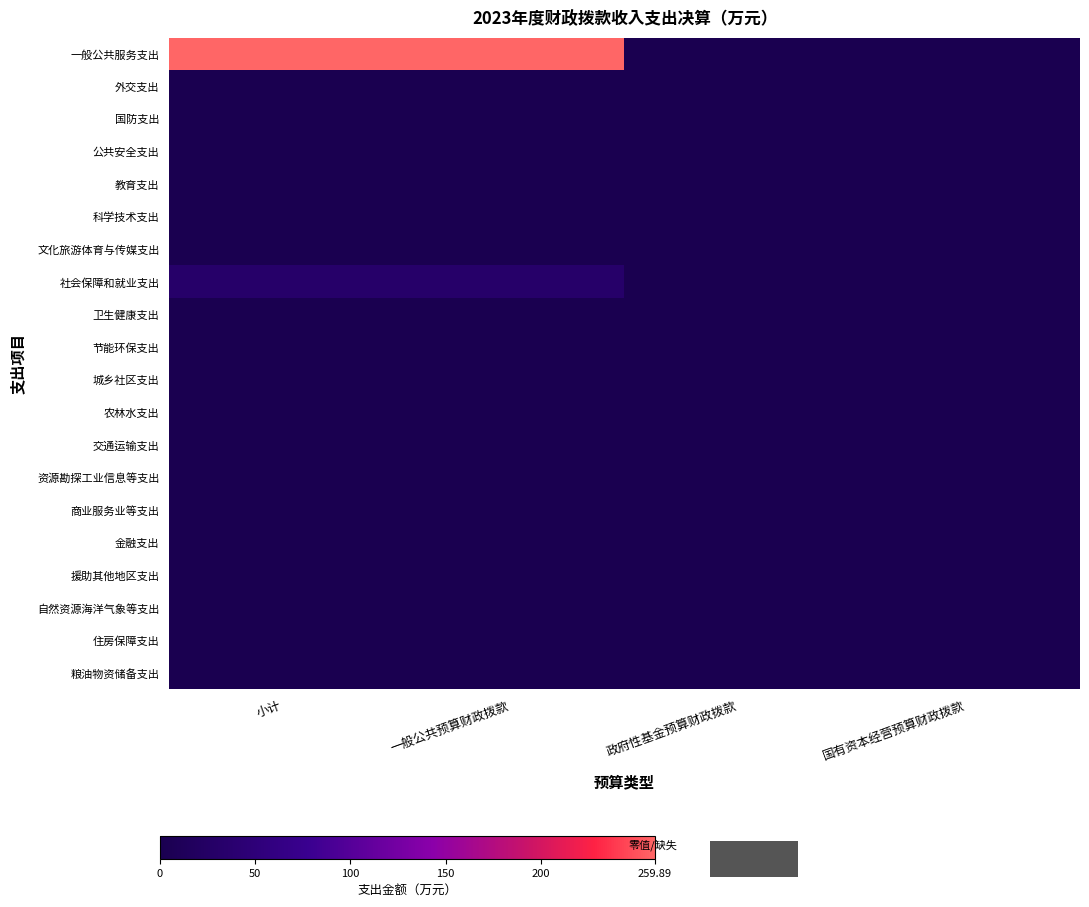

What is the total value across all series at 一般公共预算财政拨款?

291.8